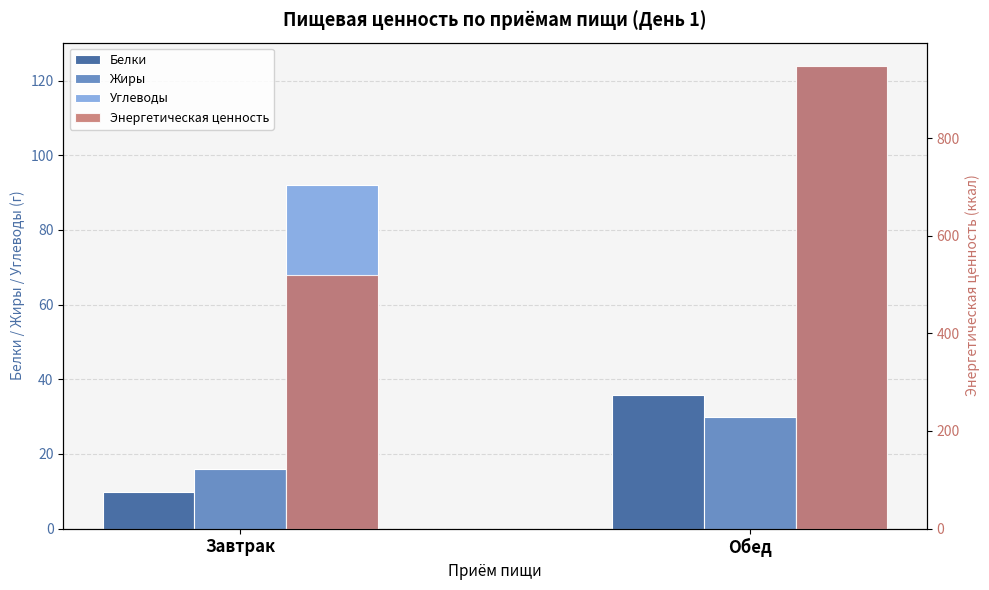

What is the difference between the Энергетическая ценность values at Обед and Завтрак?

428.0